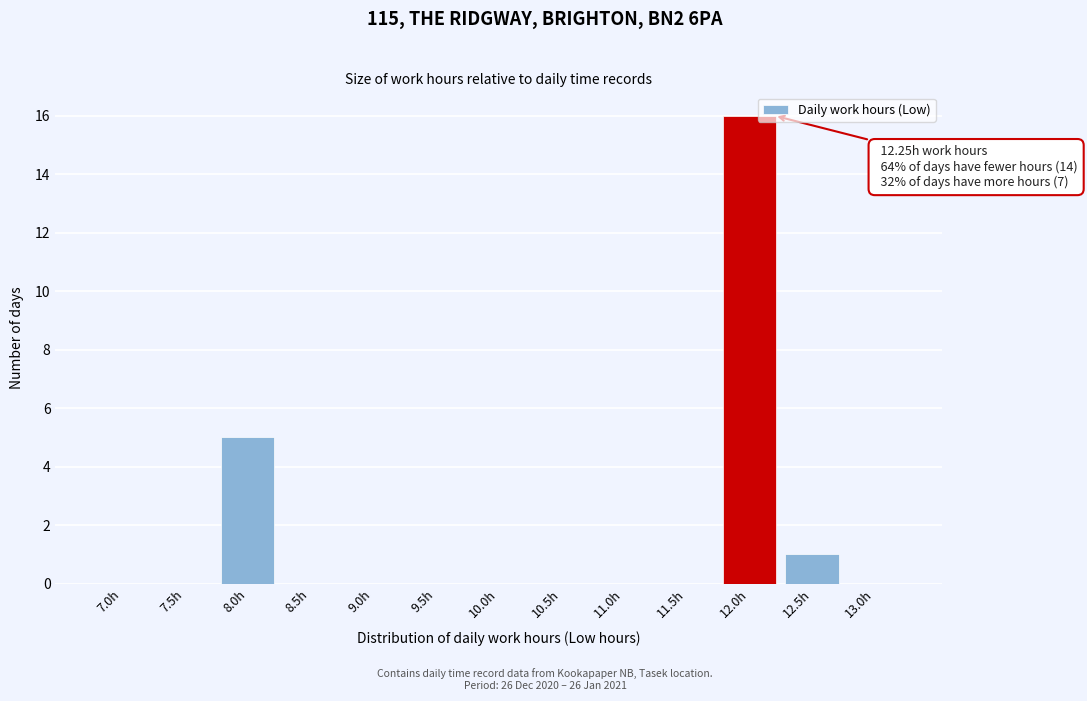

Reading right to left, list all the values displayed in this chart.

13.0h=0	12.5h=1	12.0h=16	11.5h=0	11.0h=0	10.5h=0	10.0h=0	9.5h=0	9.0h=0	8.5h=0	8.0h=5	7.5h=0	7.0h=0